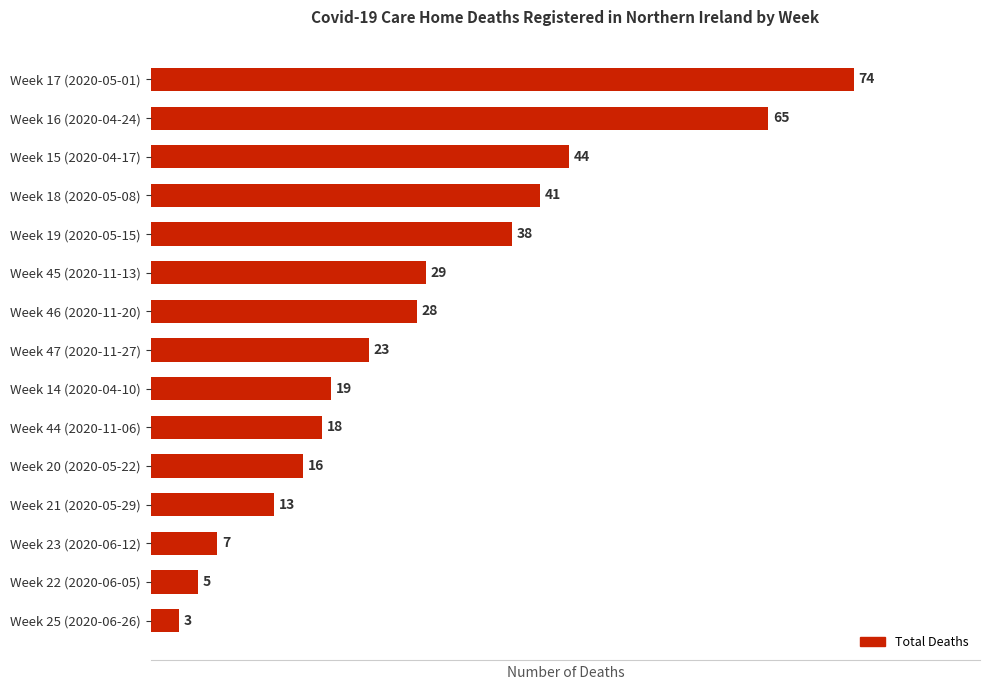

What is the ratio of the value at Week 20 (2020-05-22) to the value at Week 25 (2020-06-26)?

5.3